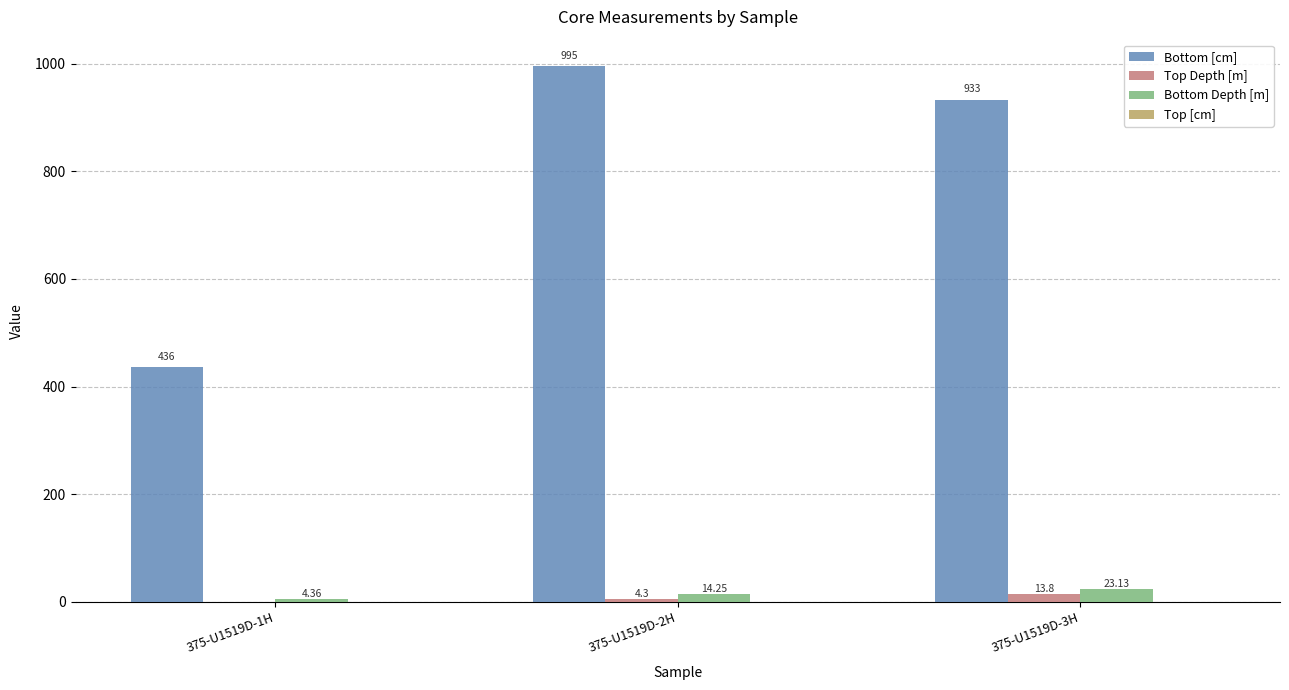

Is the value of Bottom [cm] at 375-U1519D-1H greater than the value of Top Depth [m] at 375-U1519D-3H?

Yes